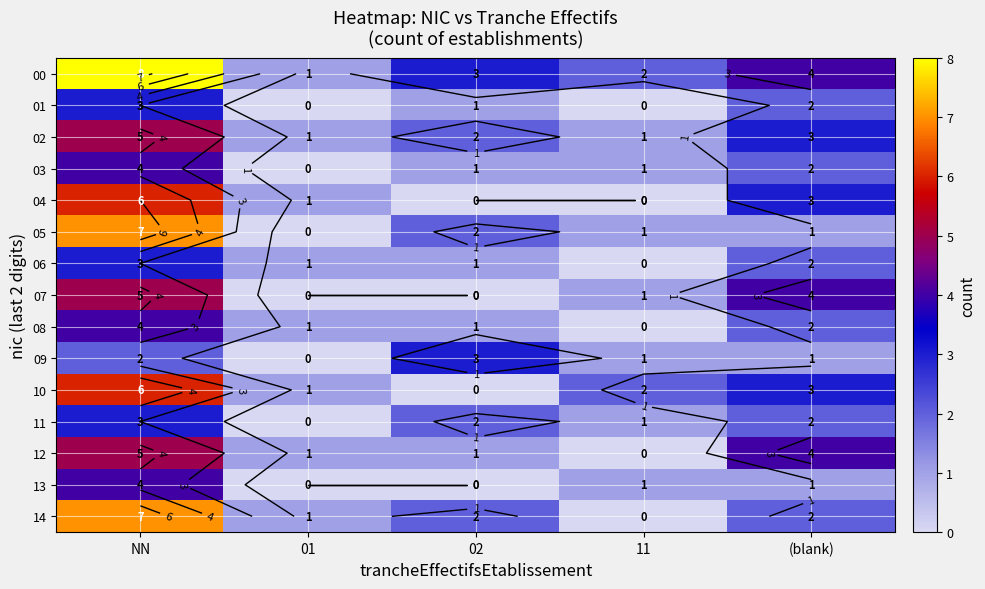

How many data points in 04 are above 1?

2